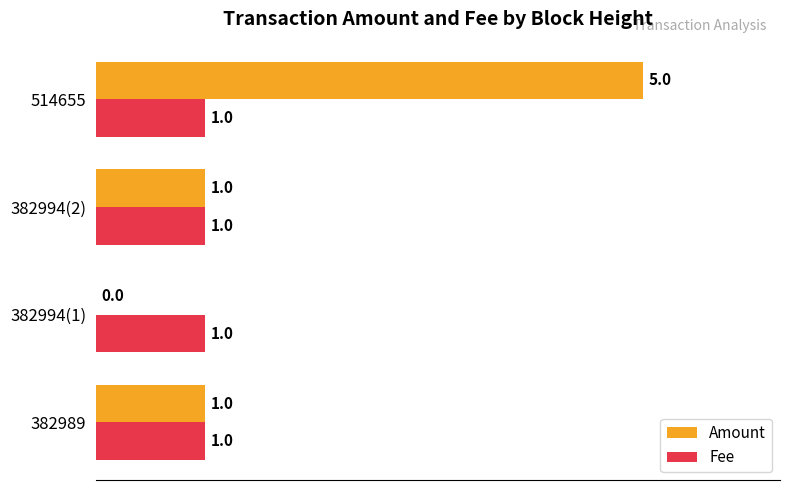

True or false: Amount has a value of 1.0 at 514655.

True